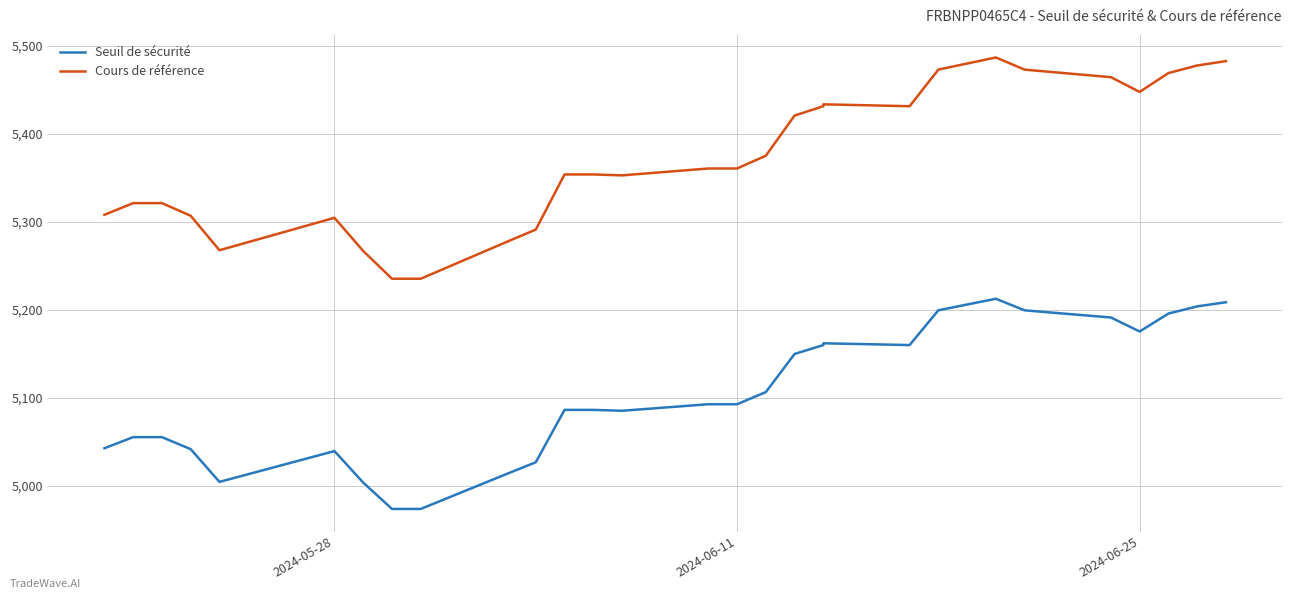

True or false: Seuil de sécurité and Cours de référence cross at least once.

False